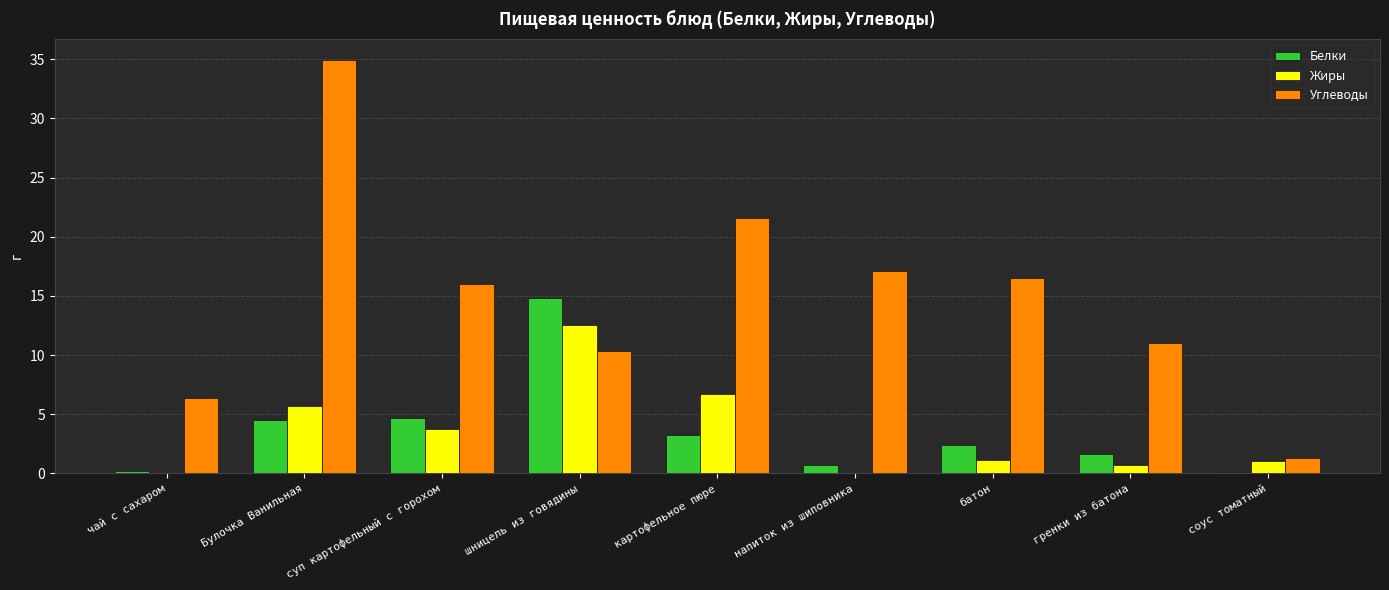

At which category is the sum across all series the highest?

Булочка Ванильная